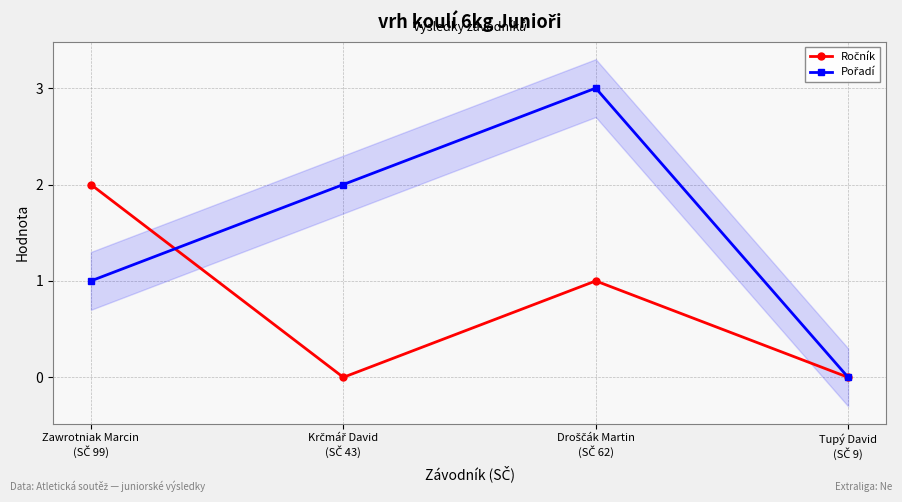

At which category does the chart reach its peak across all series?

Droščák Martin
(SČ 62)